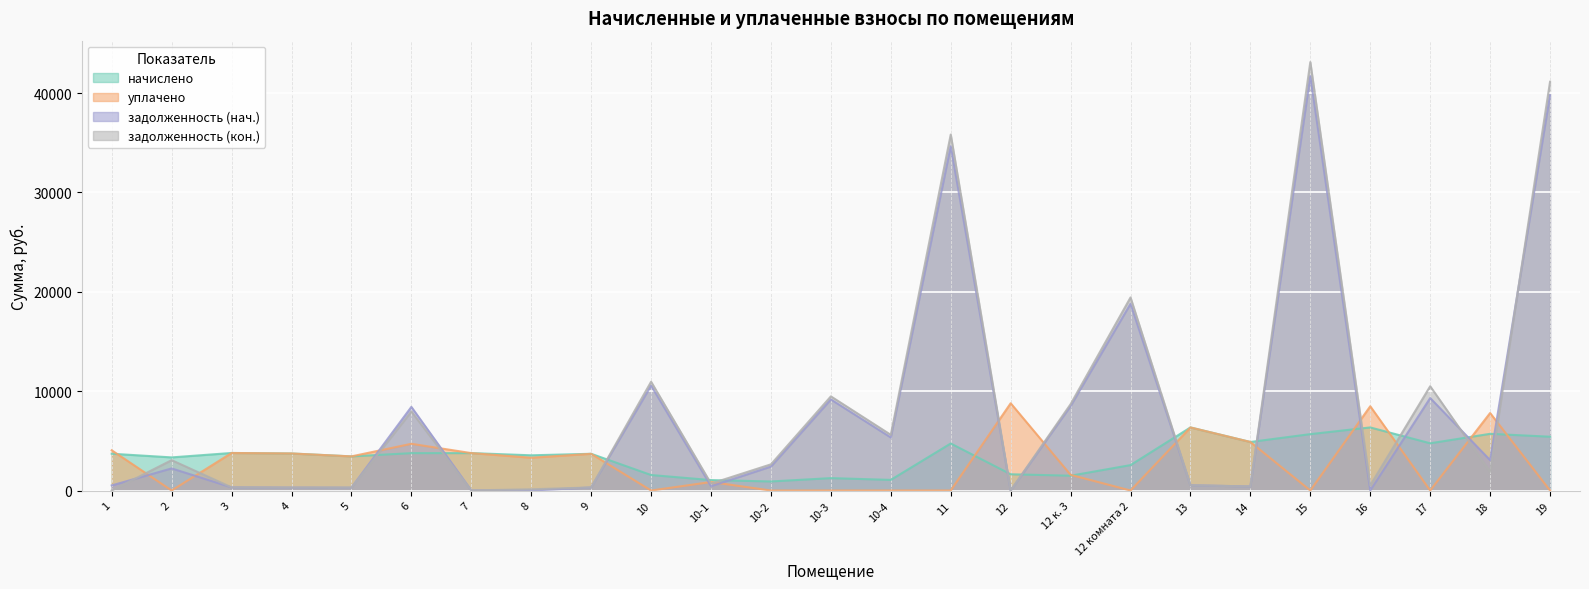

What is the difference between the начислено values at 8 and 5?

108.1